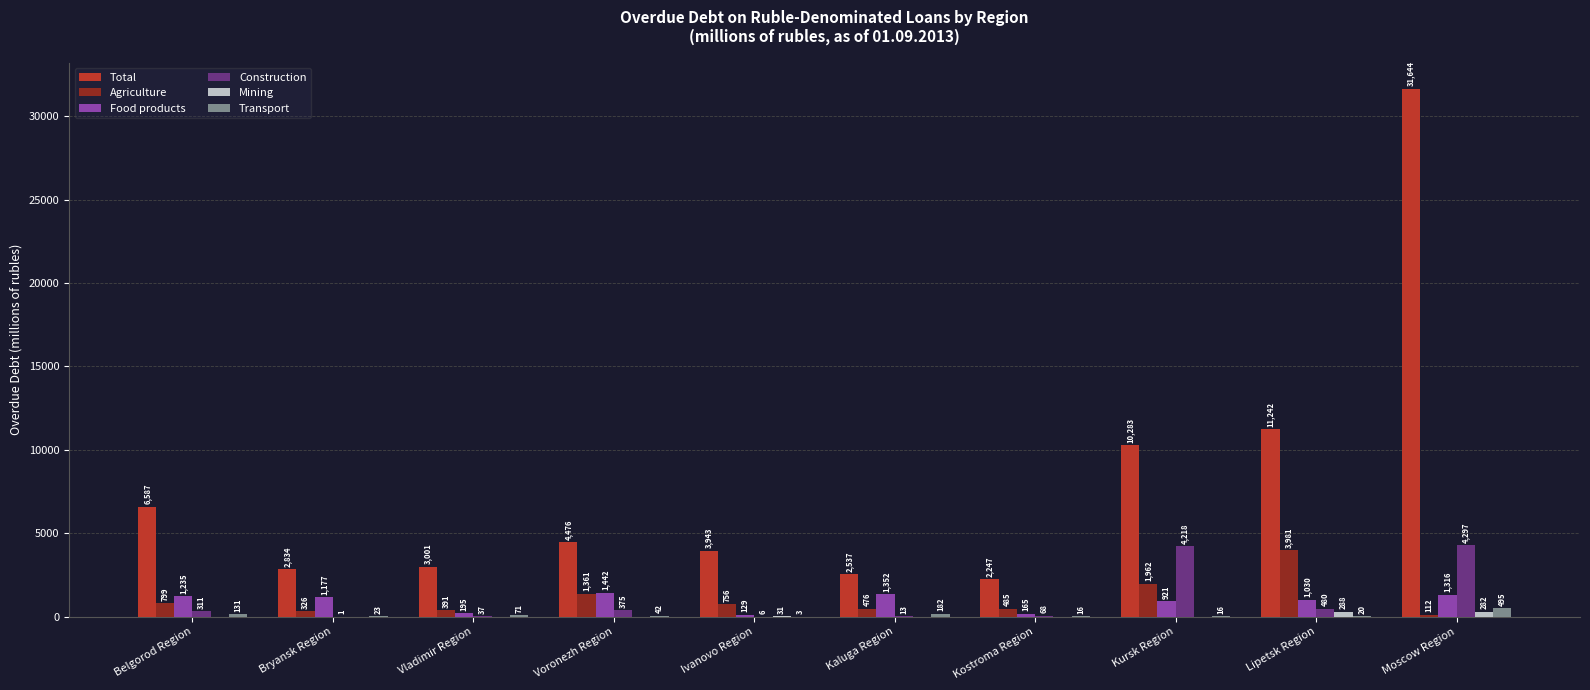

At which label is Agriculture closest to 2046?

Kursk Region